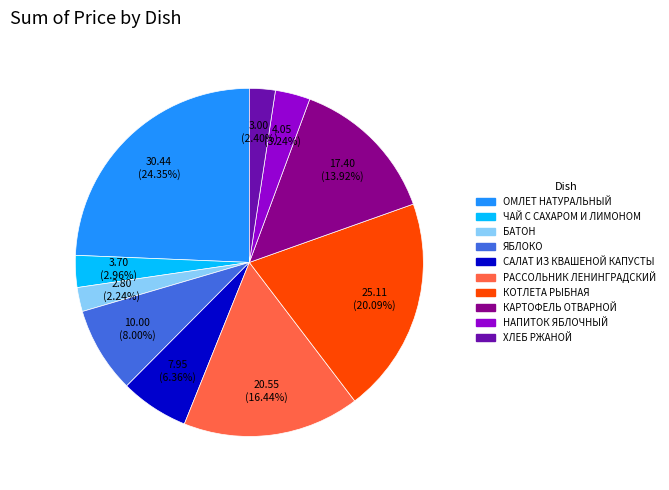

Do ЯБЛОКО and ХЛЕБ РЖАНОЙ together represent more than half of the pie?

No